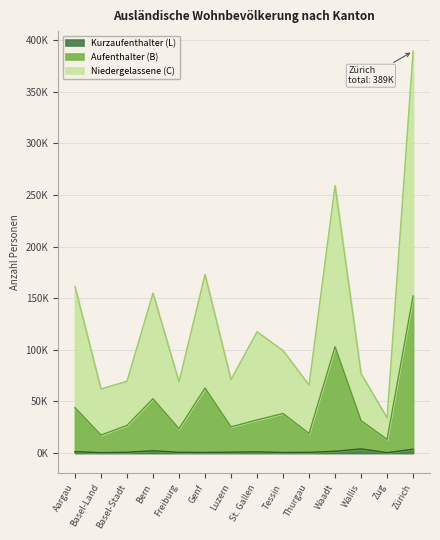

What is the difference between the Aufenthalter (B) values at Genf and Aargau?

18987